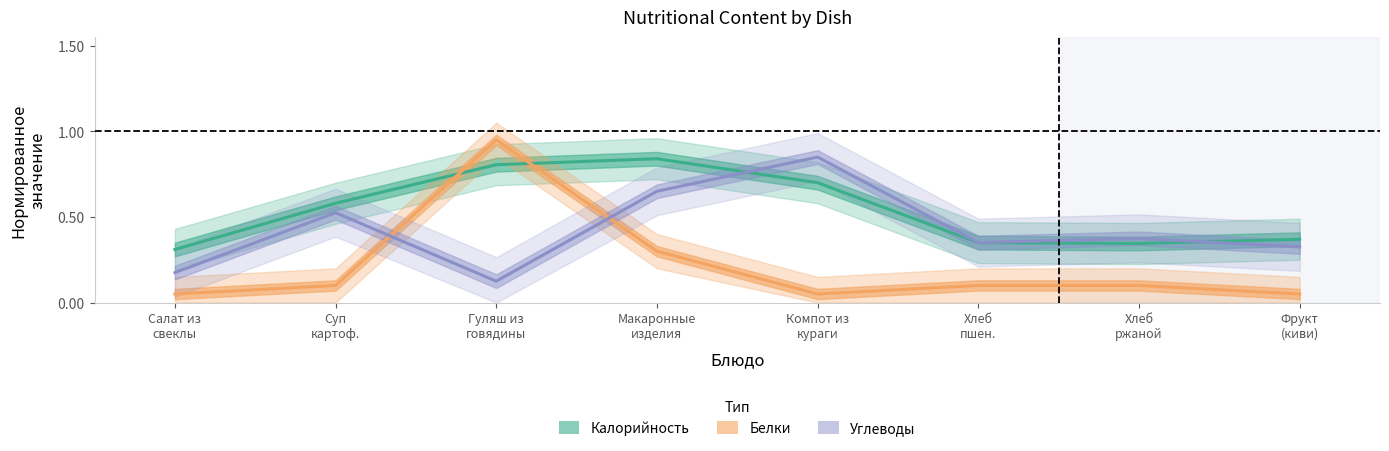

At which category does the chart reach its peak across all series?

Гуляш из
говядины